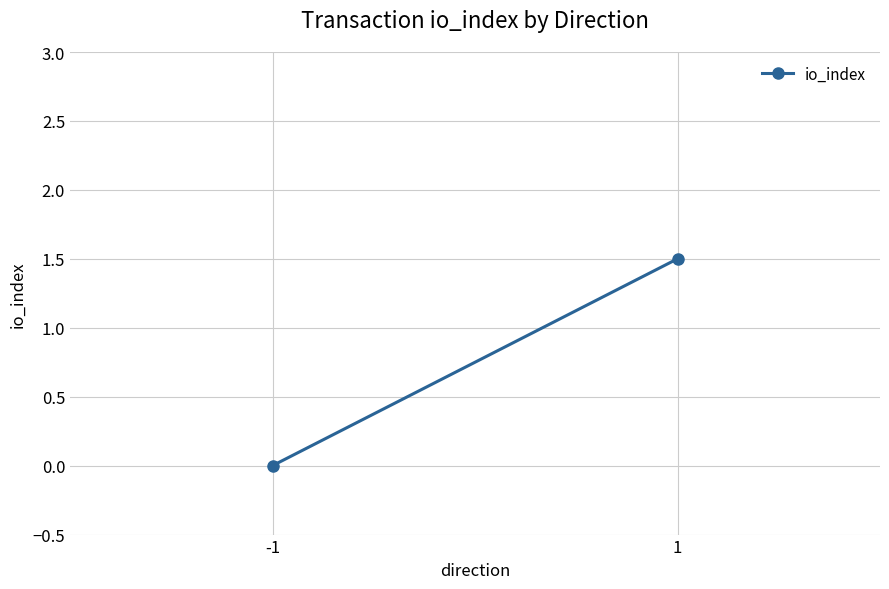

The chart shows a value of 1.5 at 1. True or false?

True